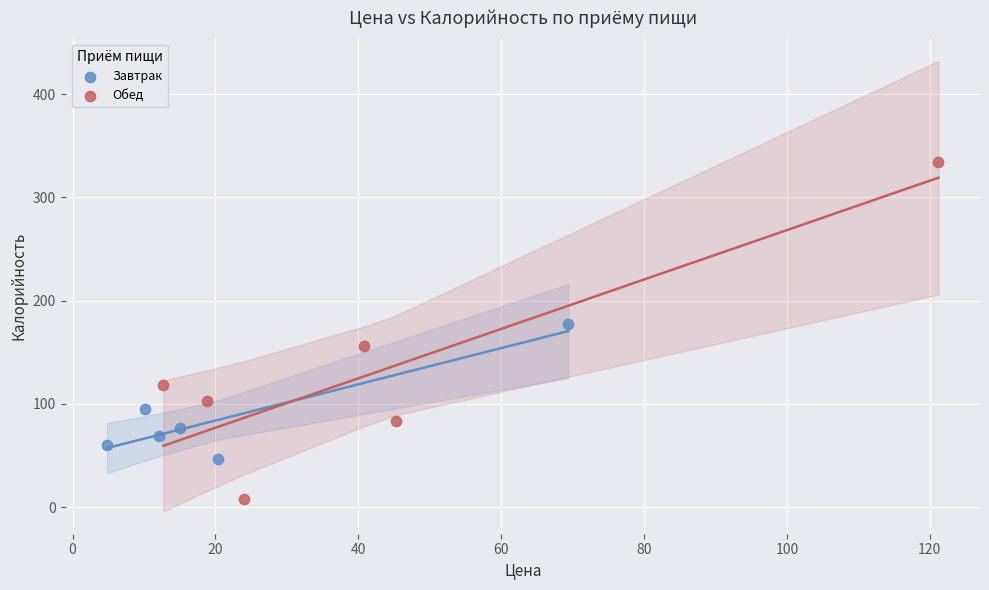

Which series contains the lowest Y value?

Обед